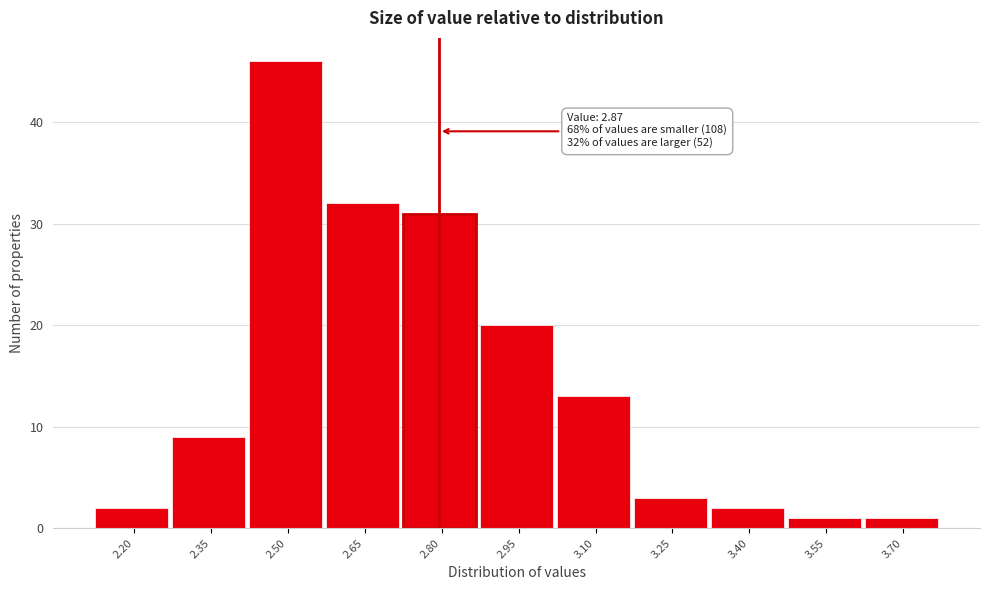

Reading left to right, list all the values displayed in this chart.

2.20=2	2.35=9	2.50=46	2.65=32	2.80=31	2.95=20	3.10=13	3.25=3	3.40=2	3.55=1	3.70=1